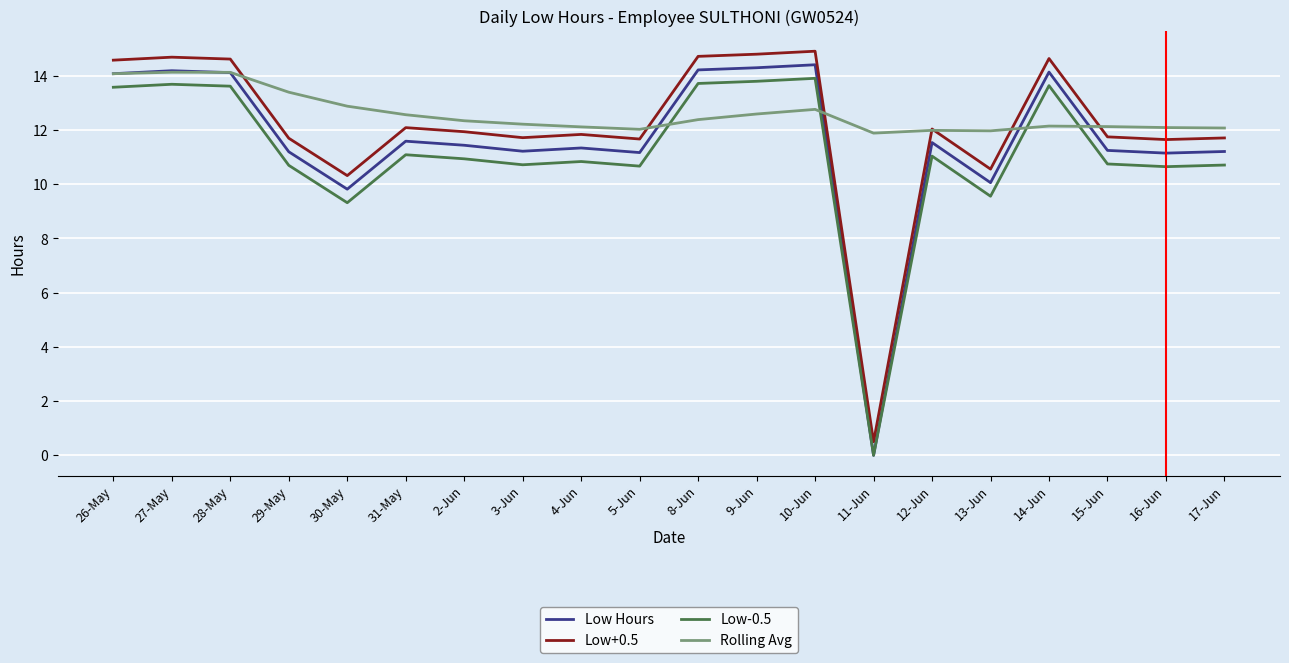

What is the spread (max minus min) of values at 16-Jun?

1.4